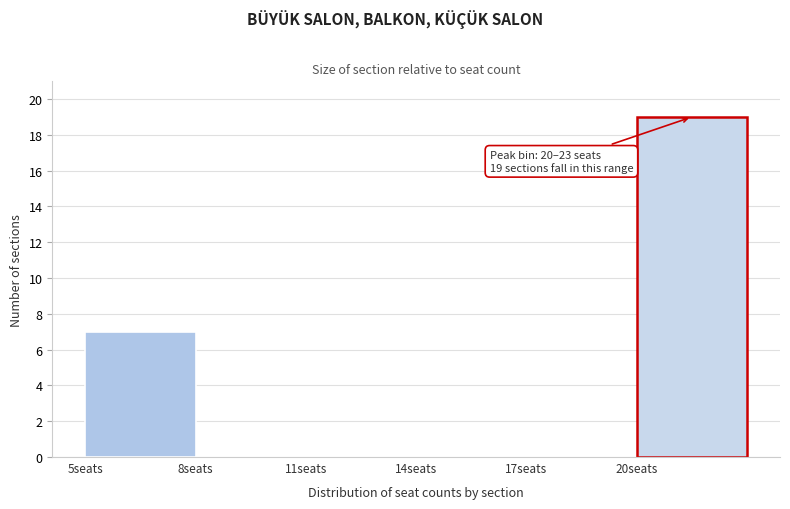

Over which range of the x-axis is the bar tallest?

20 to 23